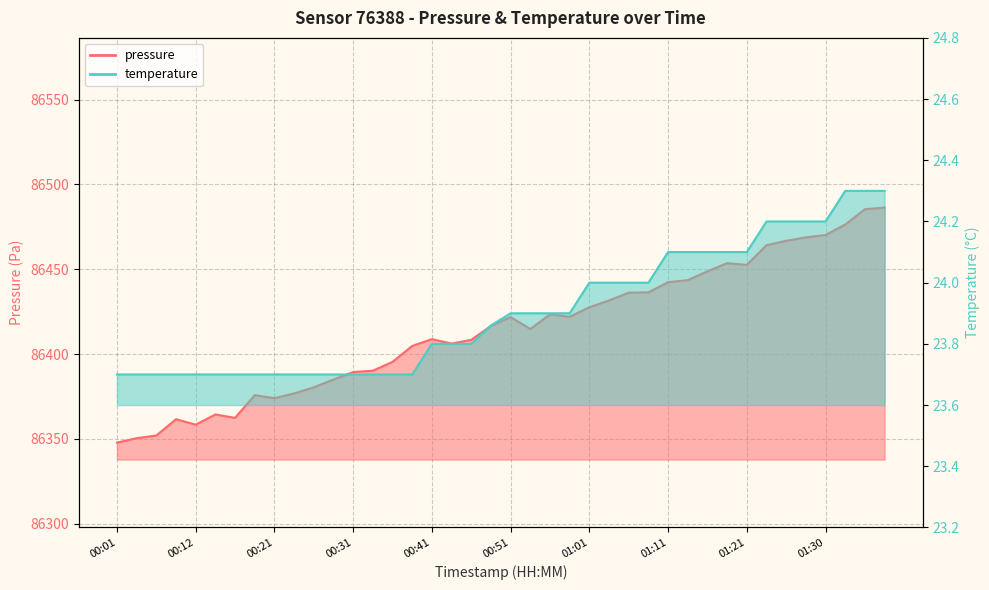

At which label does pressure reach its minimum?

00:01